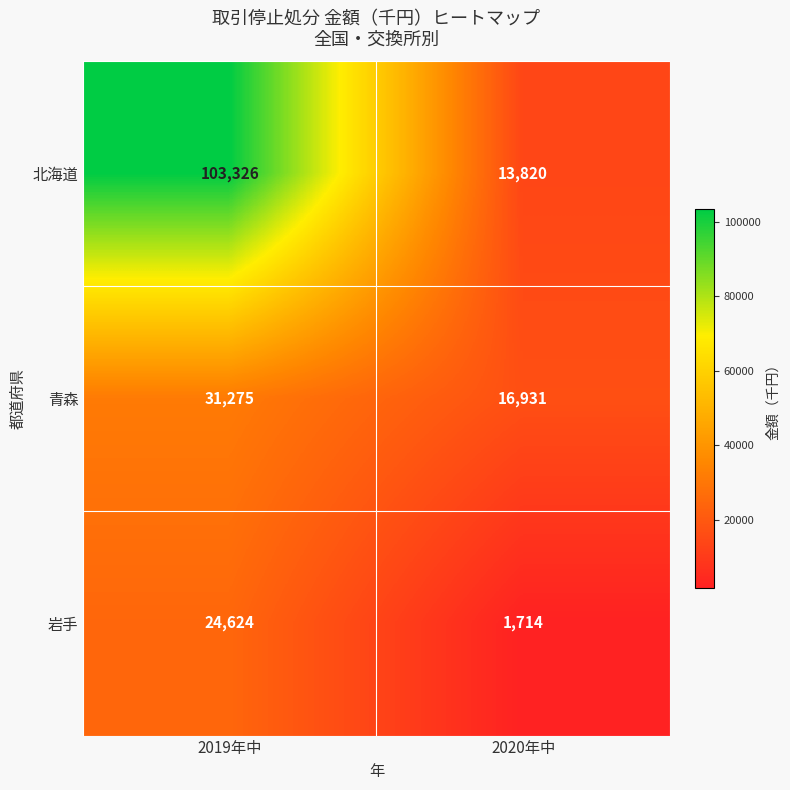

At which category is the sum across all series the highest?

2019年中